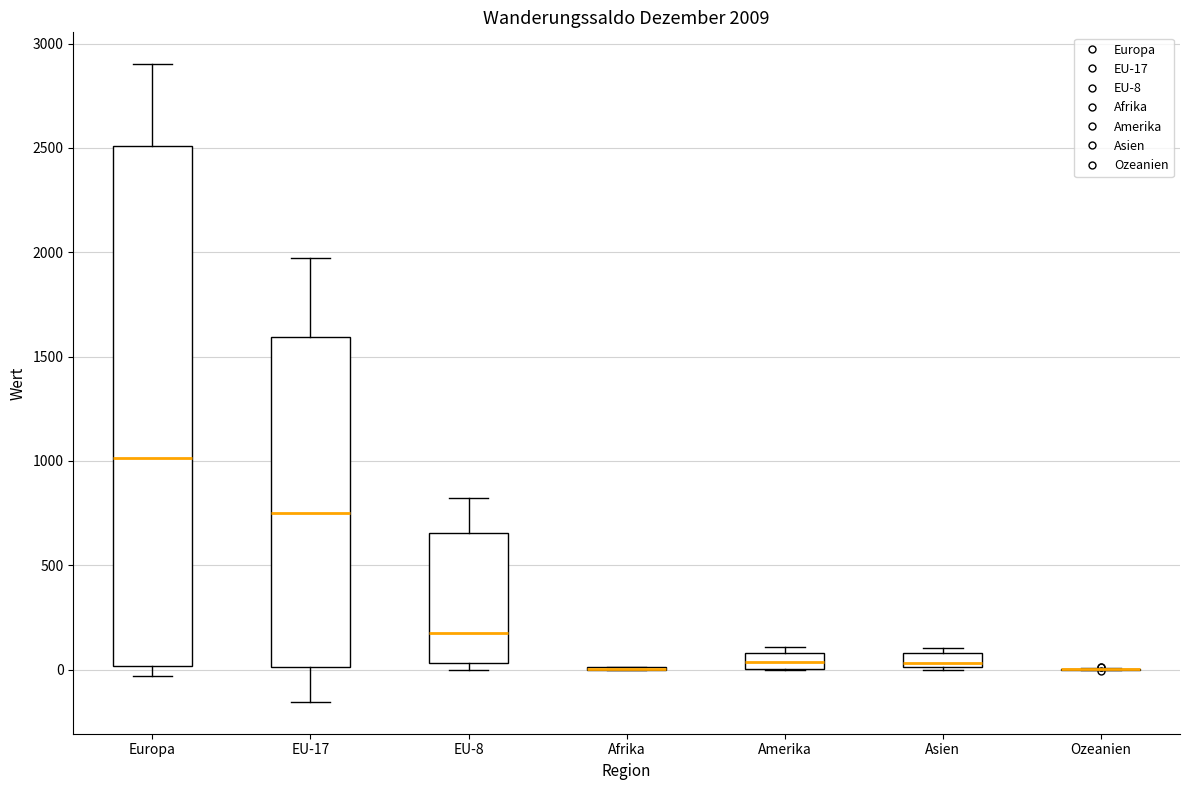

Comparing the boxes themselves (not the whiskers), which one is the tallest?

Europa